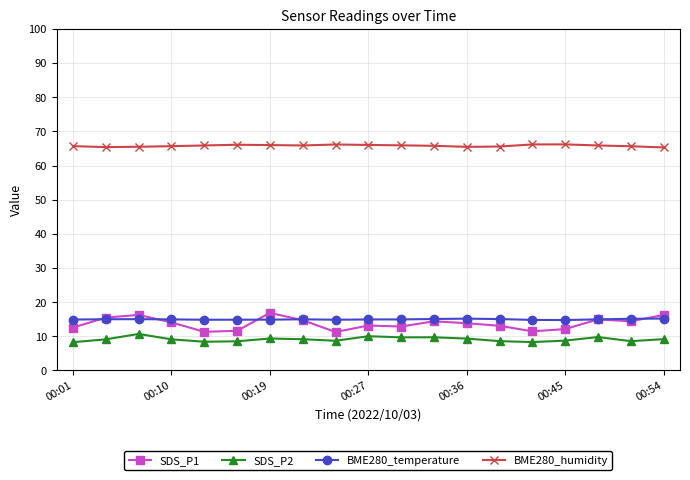

At how many categories does at least one series exceed 39?

19